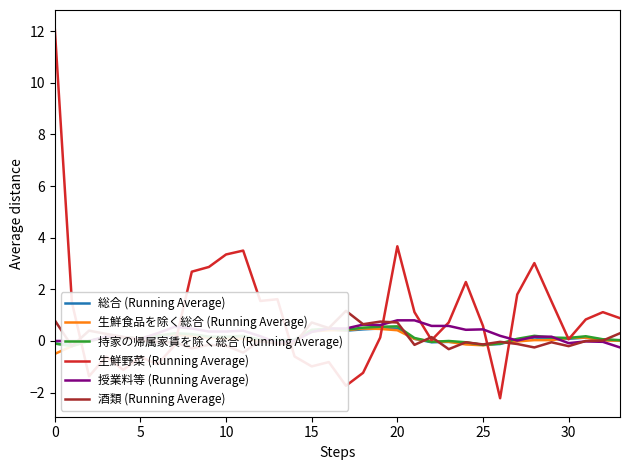

True or false: 授業料等 (Running Average) and 持家の帰属家賃を除く総合 (Running Average) intersect in this chart.

True